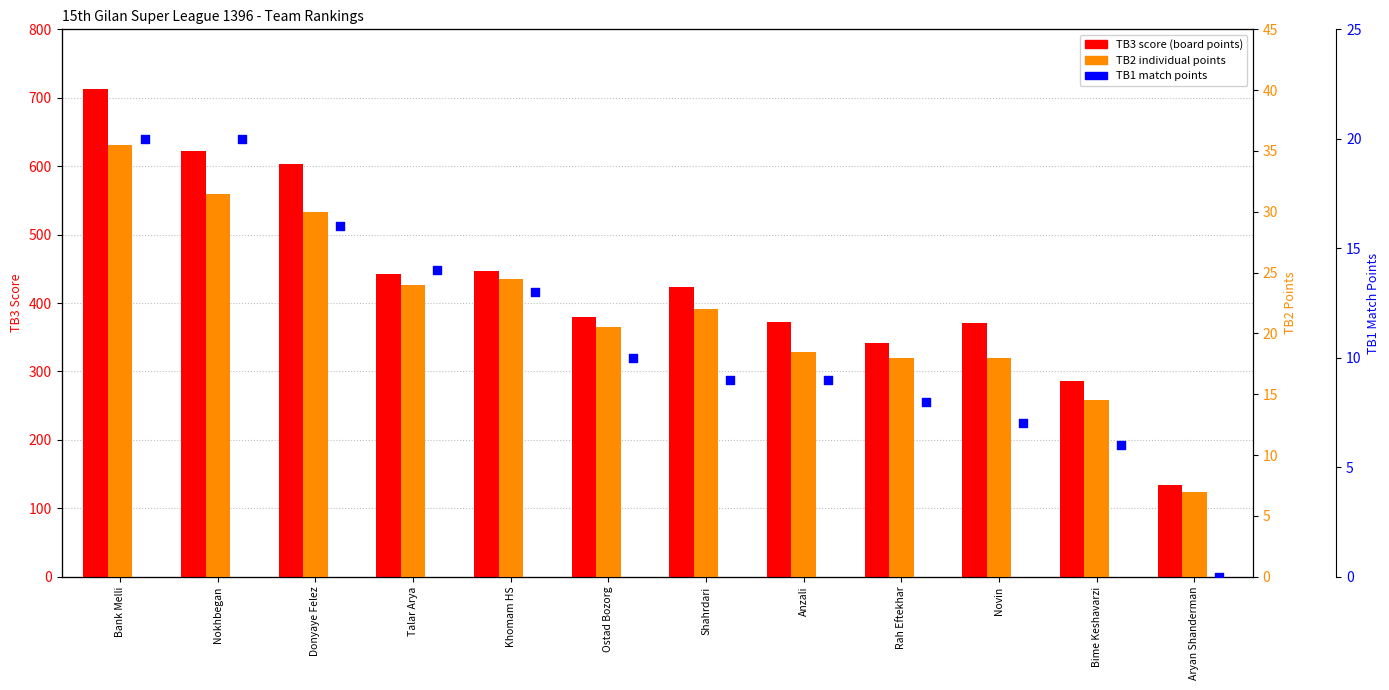

At how many categories does at least one series exceed 539?

3